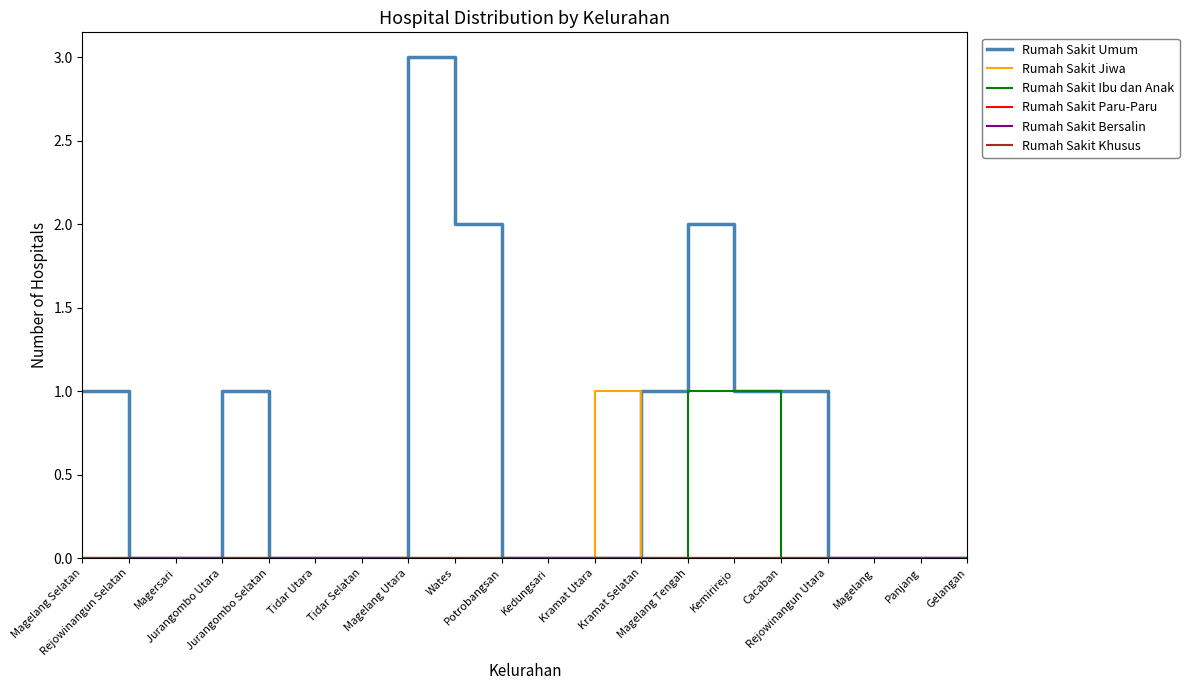

Does the chart have visible grid lines?

No